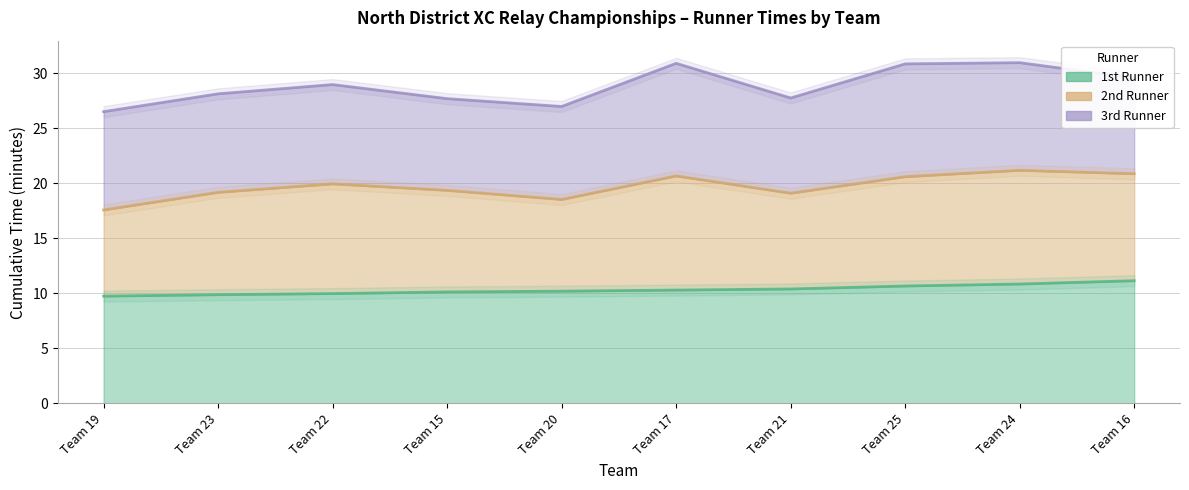

List the labels in order of value, smallest first.

Team 19, Team 20, Team 15, Team 21, Team 23, Team 22, Team 16, Team 25, Team 17, Team 24